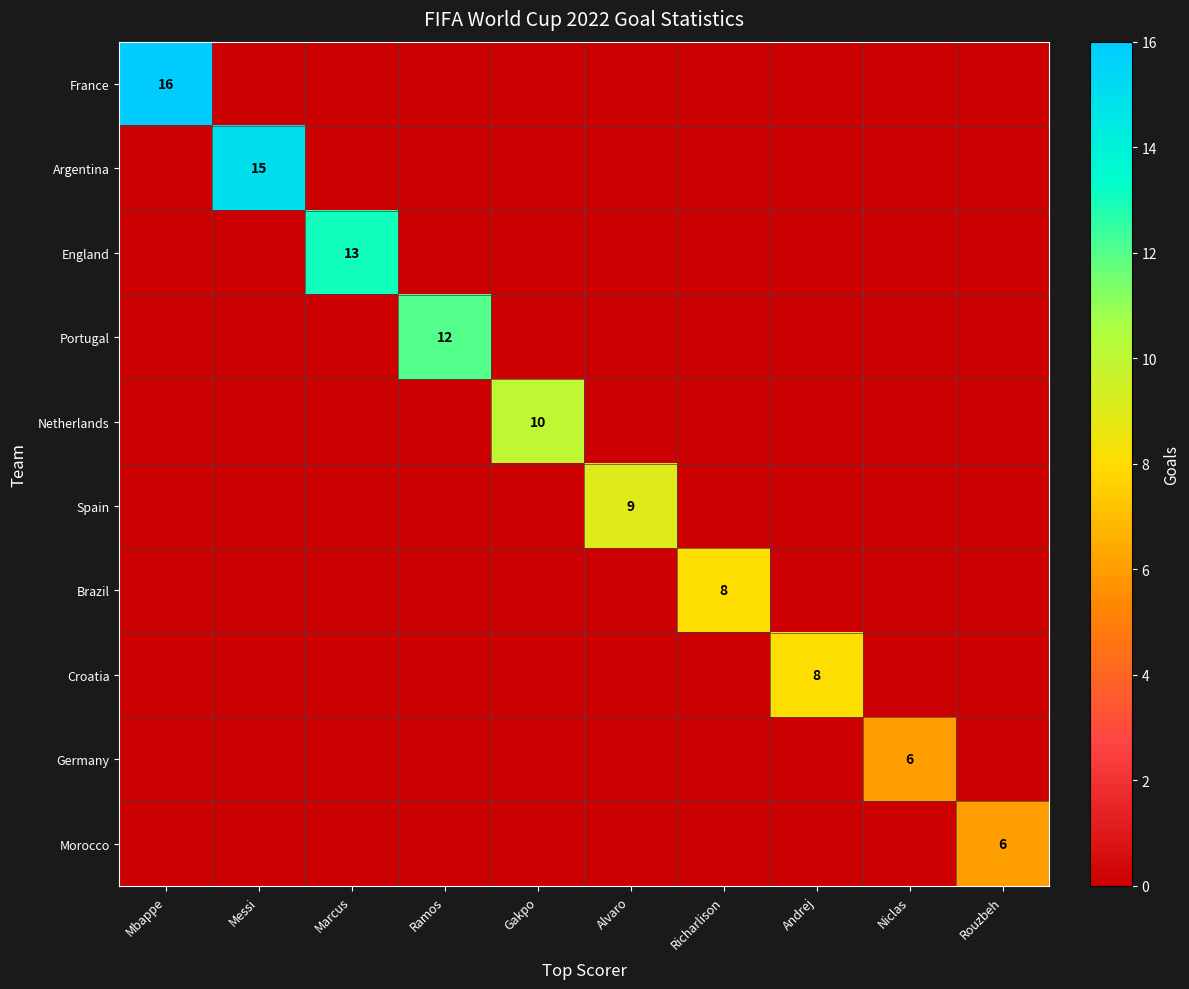

How many positive values does the Brazil series have?

1